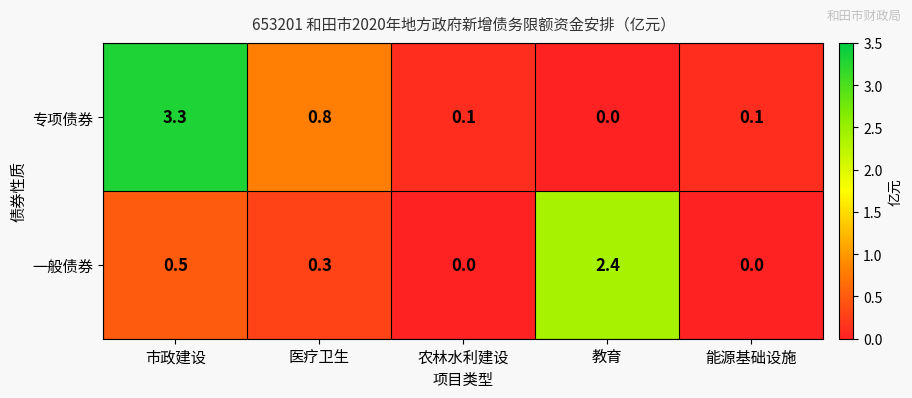

Is the value of 专项债券 at 市政建设 greater than the value of 一般债券 at 市政建设?

Yes